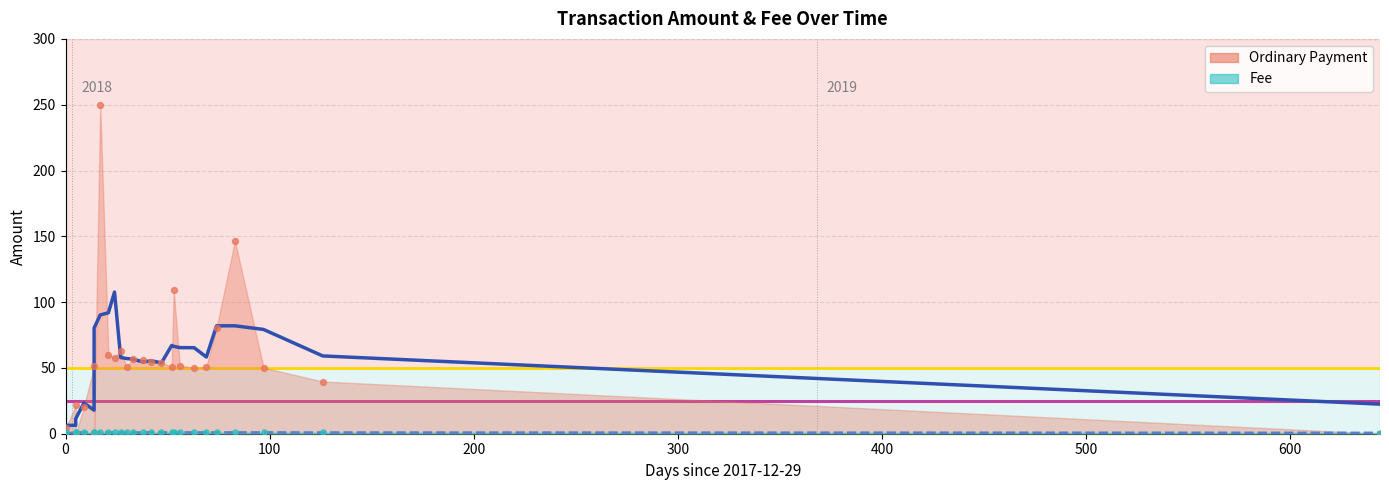

At how many categories does at least one series exceed 44?

18